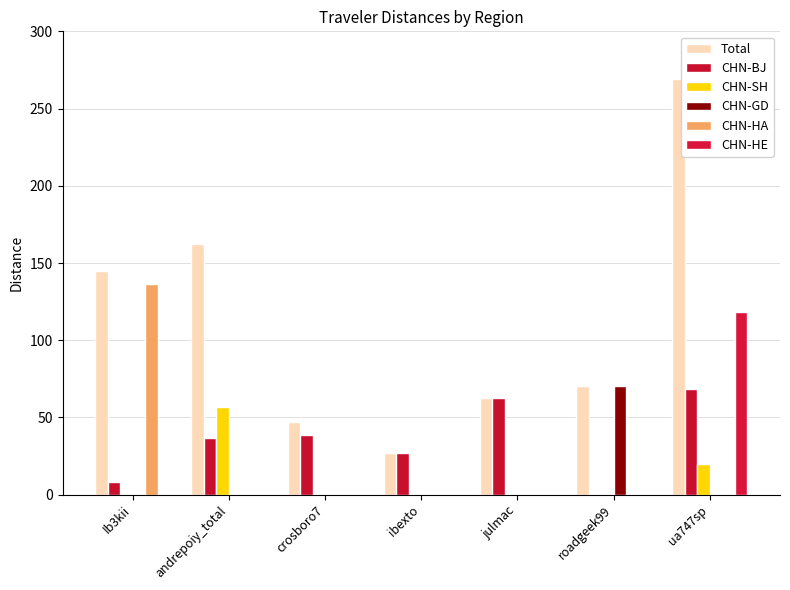

How many values in the Total series exceed 70?

4